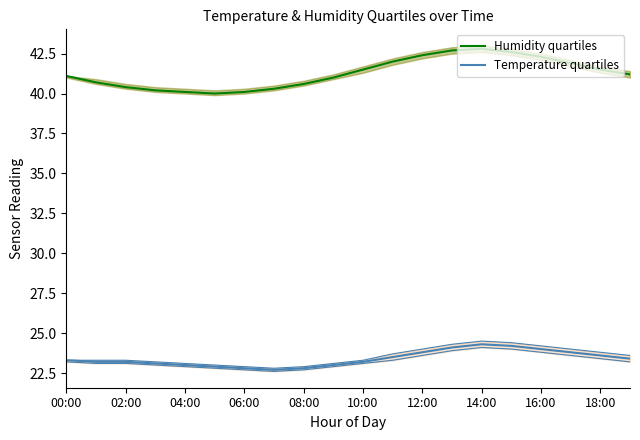

True or false: Temperature quartiles has a value of 24.2 at 15.

True